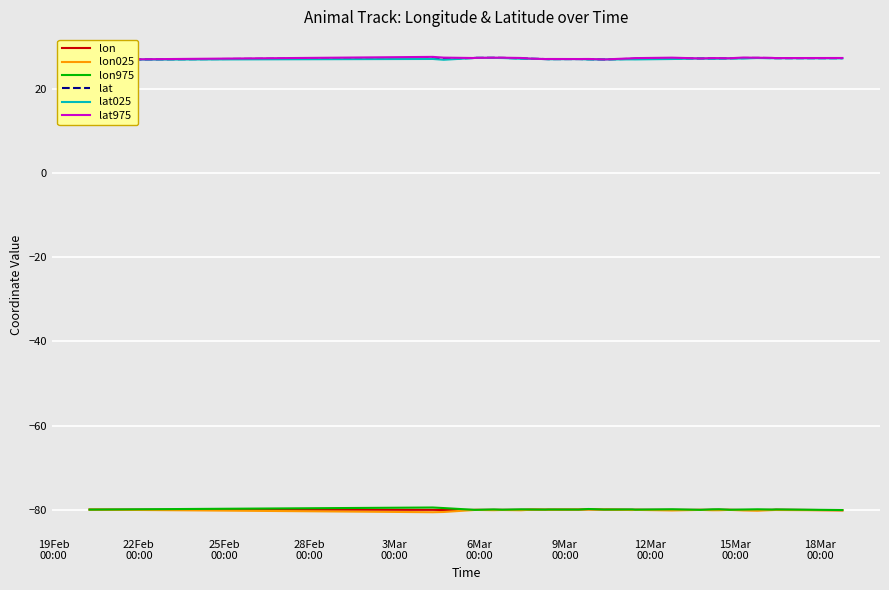

What is the maximum value for lon975?

-79.5